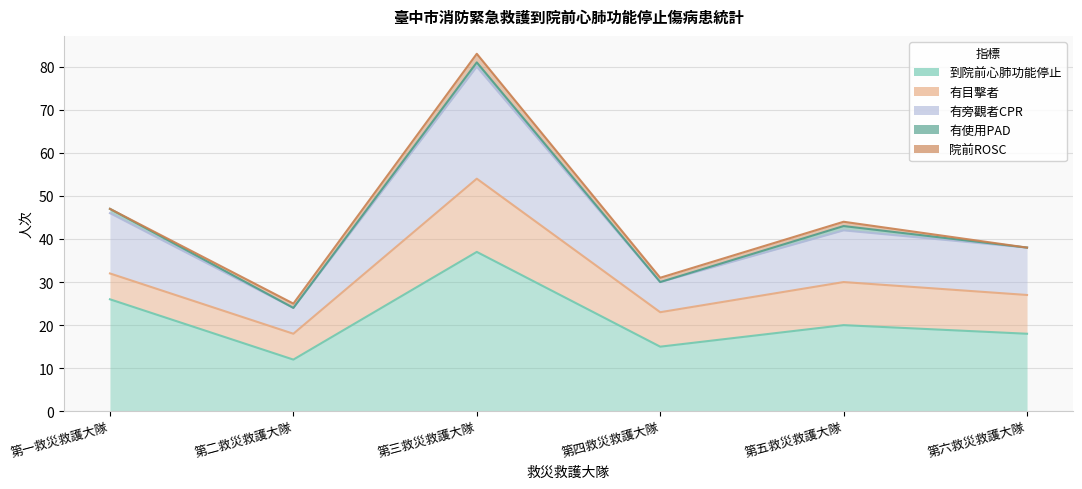

Is it true that 有目擊者 equals 16 at 第五救災救護大隊?

False